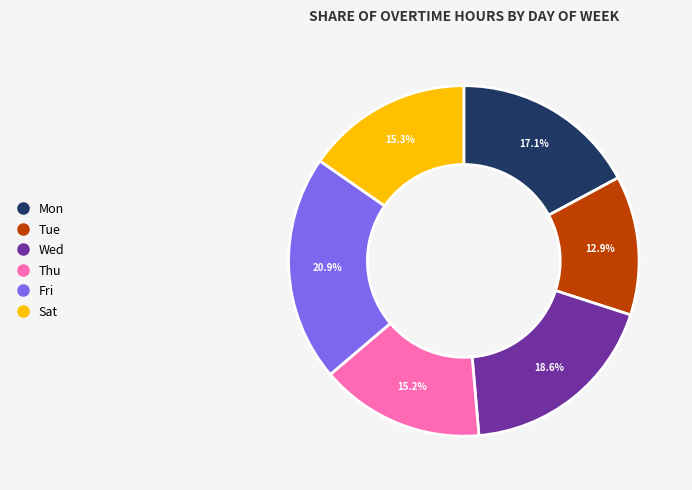

How many segments does this pie chart have?

6